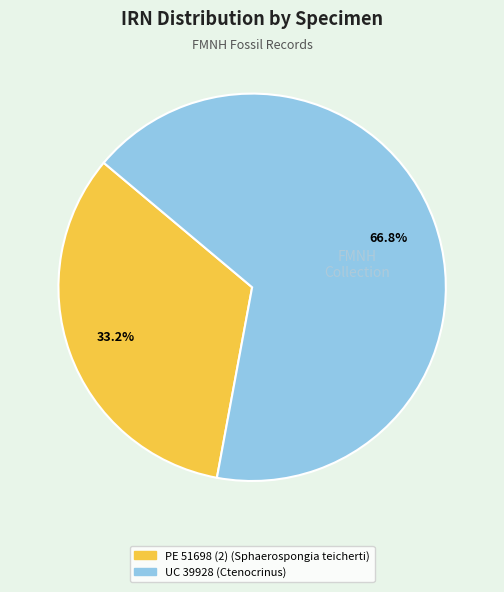

Which category has the smallest portion of the pie?

PE 51698 (2) (Sphaerospongia teicherti)